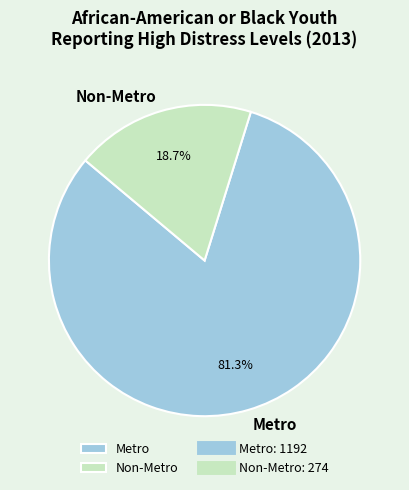

What is the total percentage of Non-Metro and Metro?

100.0%